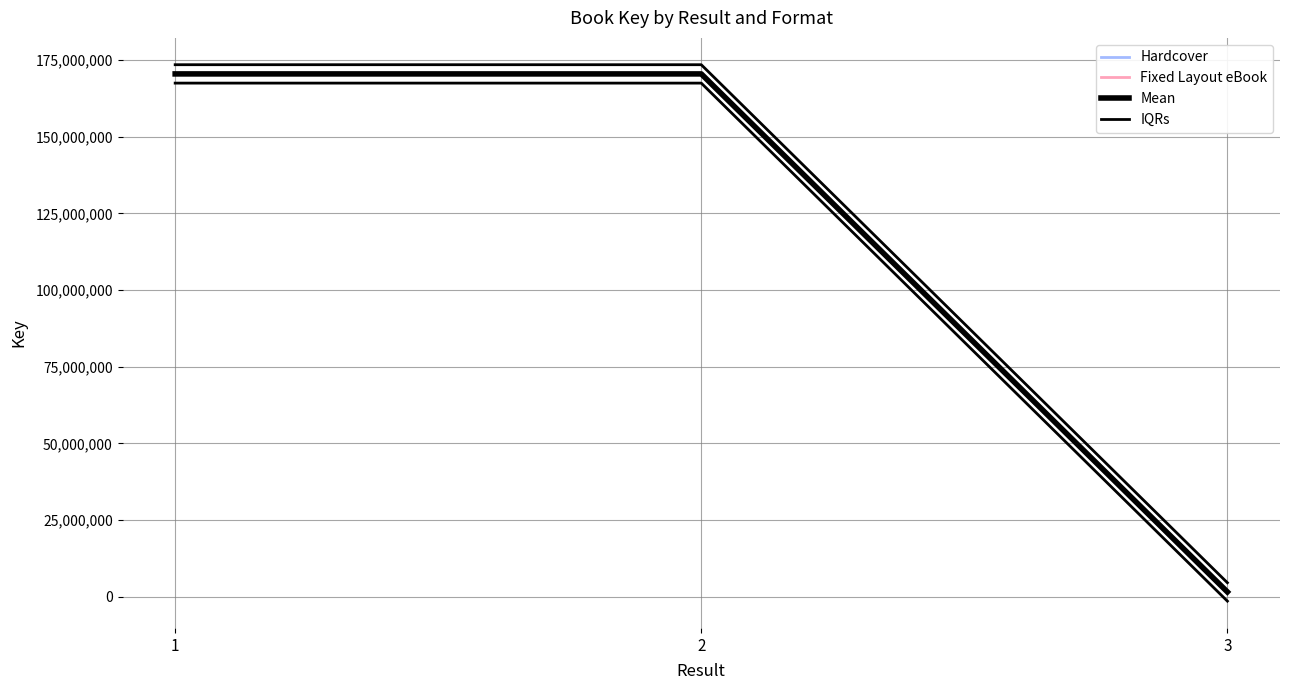

Rank the series by their maximum value, from highest to lowest.

IQRs, Hardcover, Fixed Layout eBook, Mean